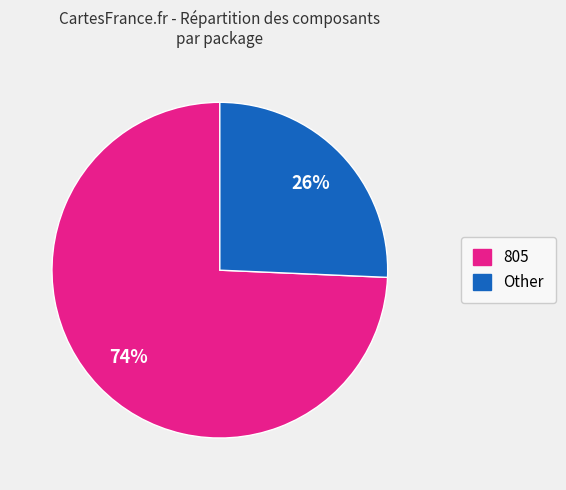

Does any single category account for the majority?

Yes